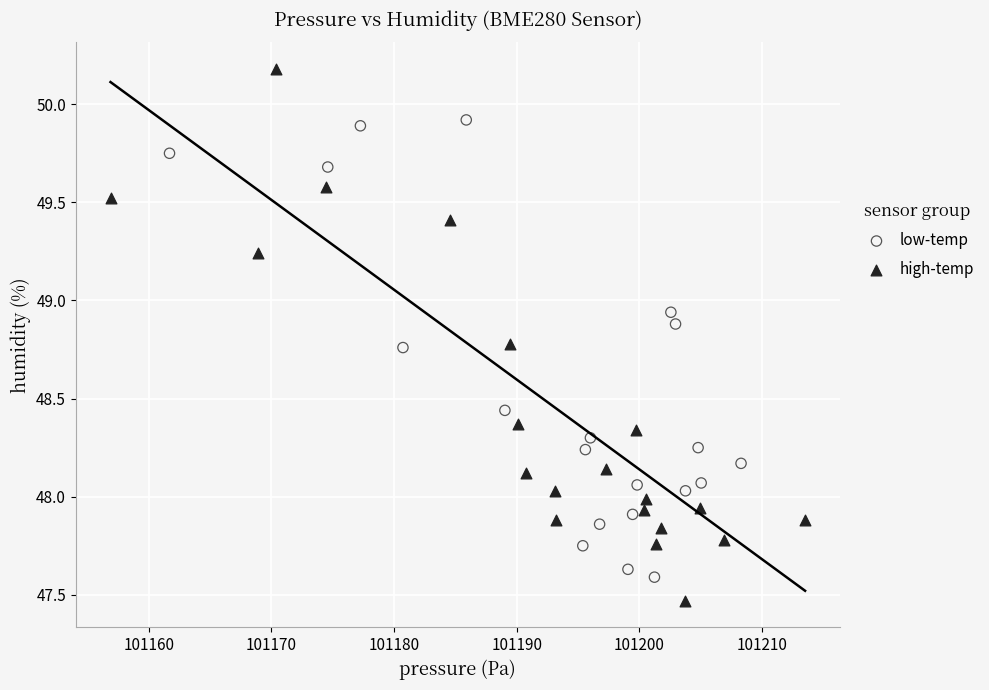

Which series contains the highest Y value?

high-temp